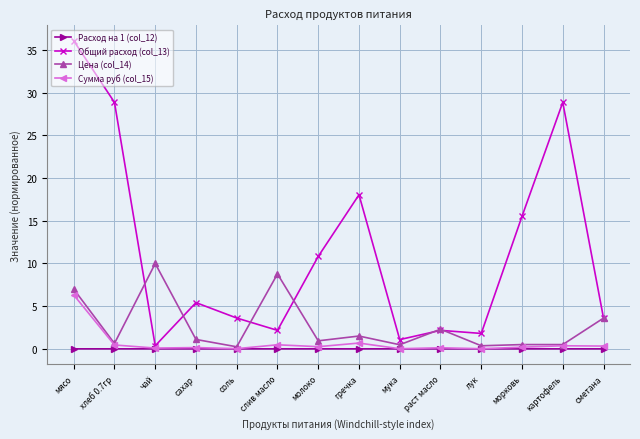

What is the label of the 11th point from the right?

сахар